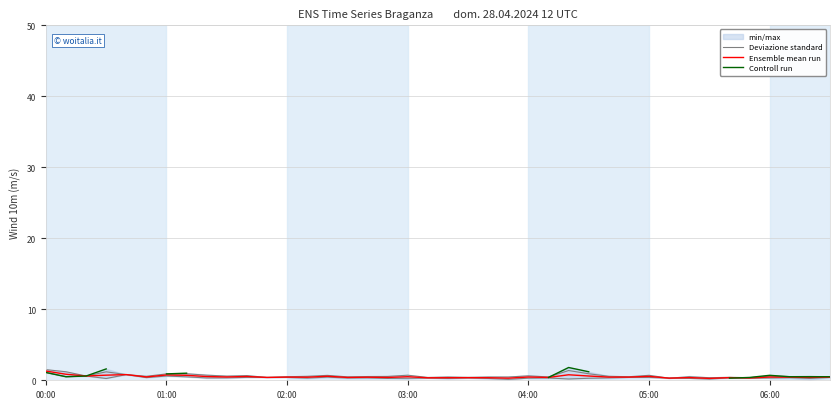

How many interior local valleys does the Deviazione standard series have?

13